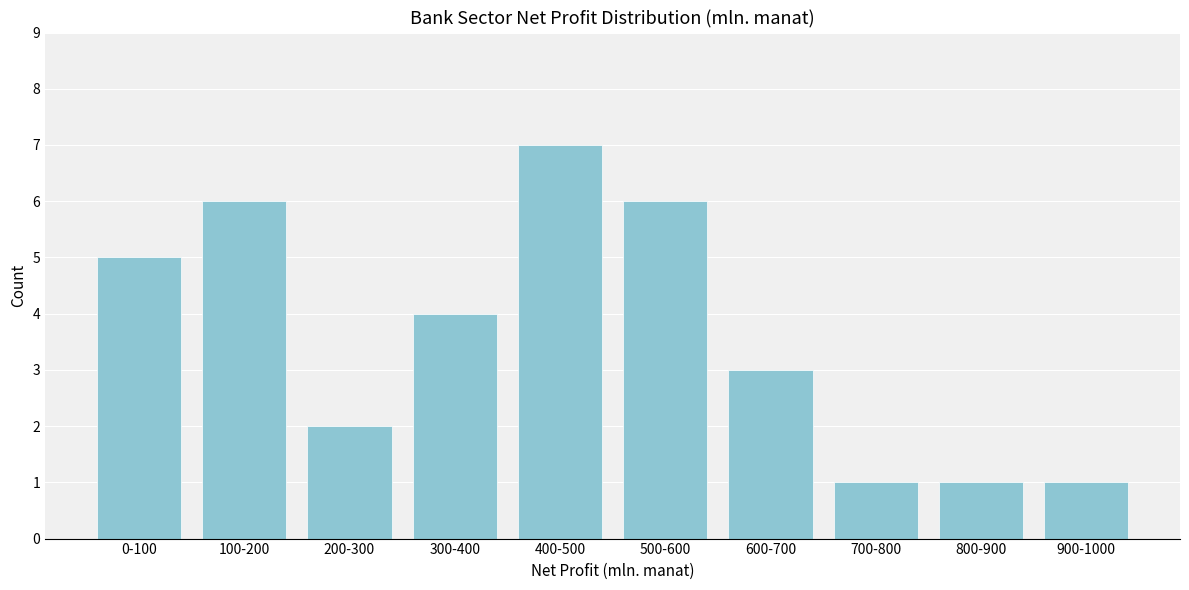

Reading left to right, list all the values displayed in this chart.

5	6	2	4	7	6	3	1	1	1